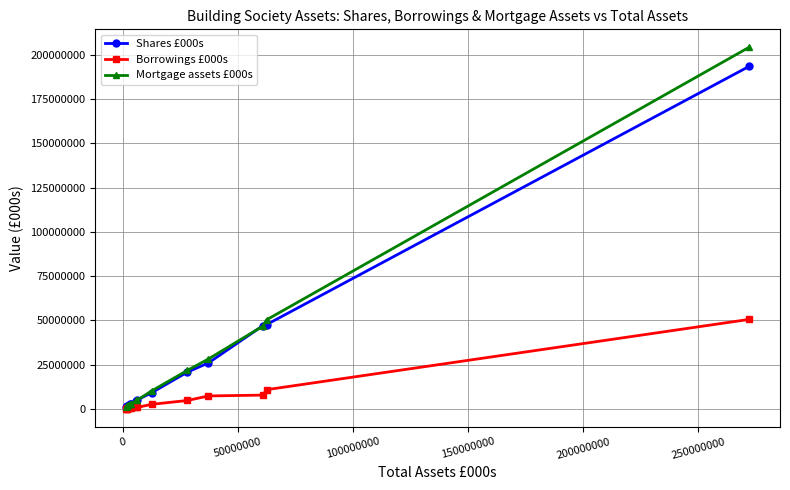

List the series in order of their peak value, lowest first.

Borrowings £000s, Shares £000s, Mortgage assets £000s